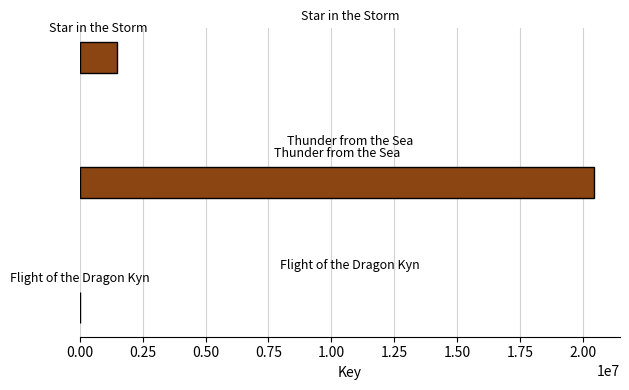

Count the number of categories in the chart.

3